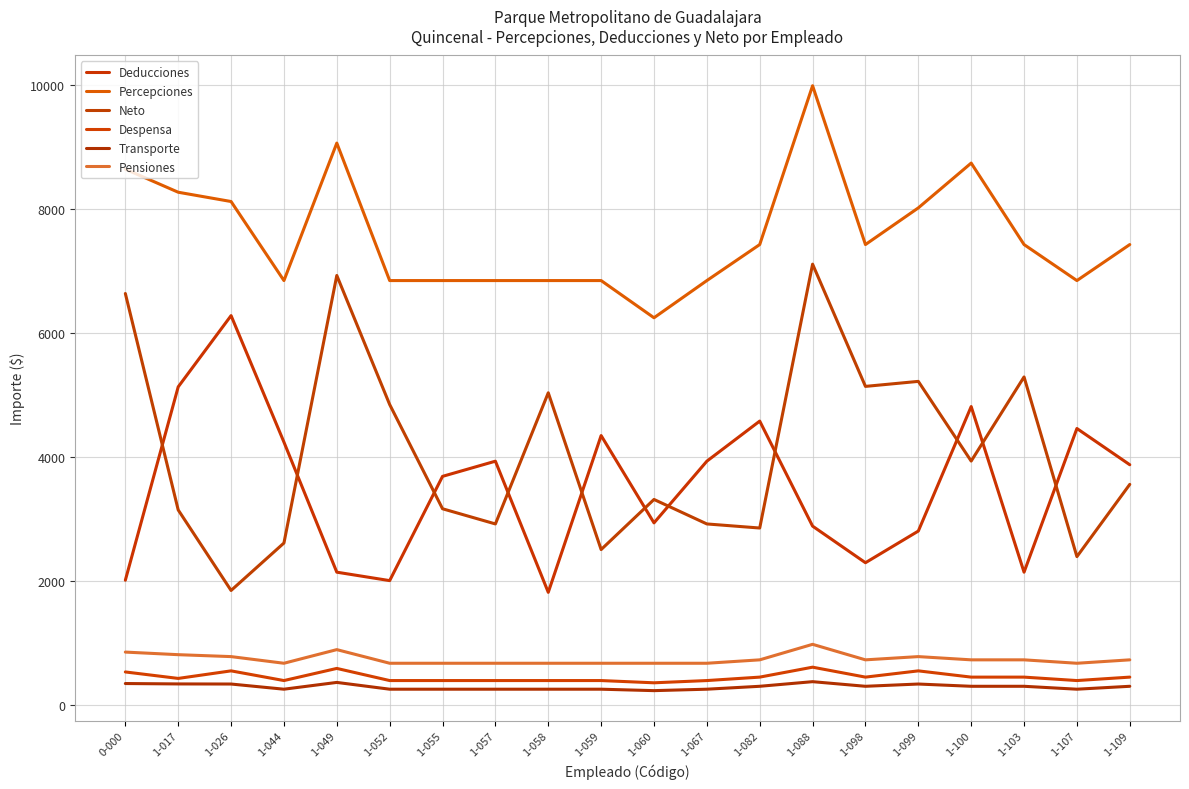

How many series are shown in this chart?

6